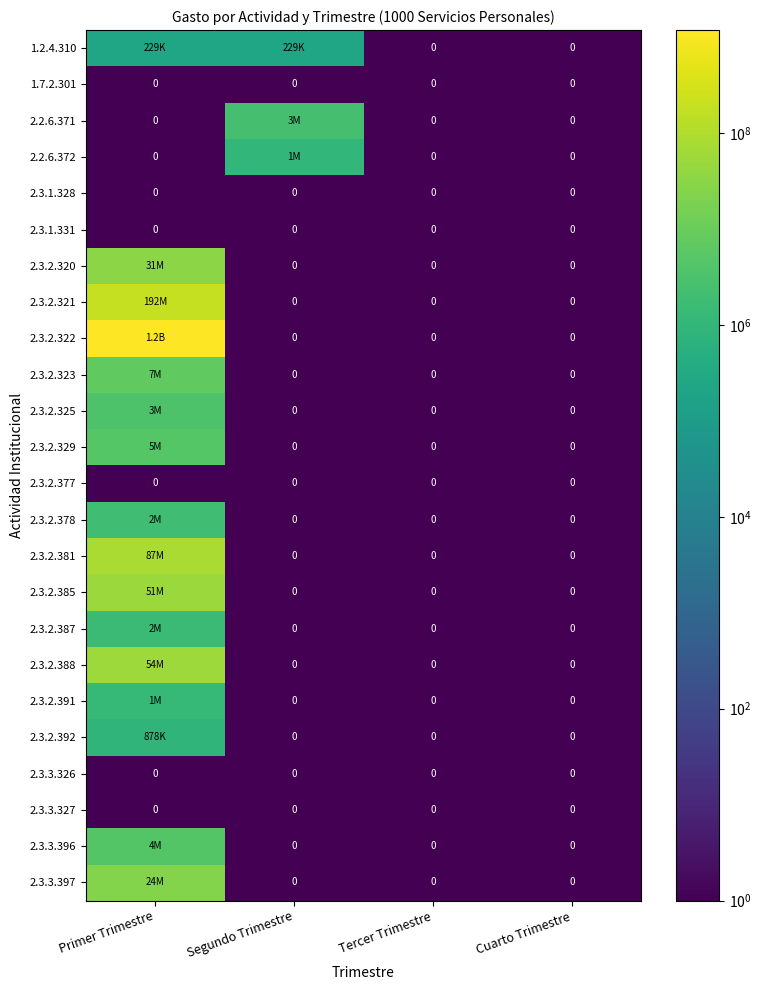

At which category is the sum across all series the highest?

Primer Trimestre